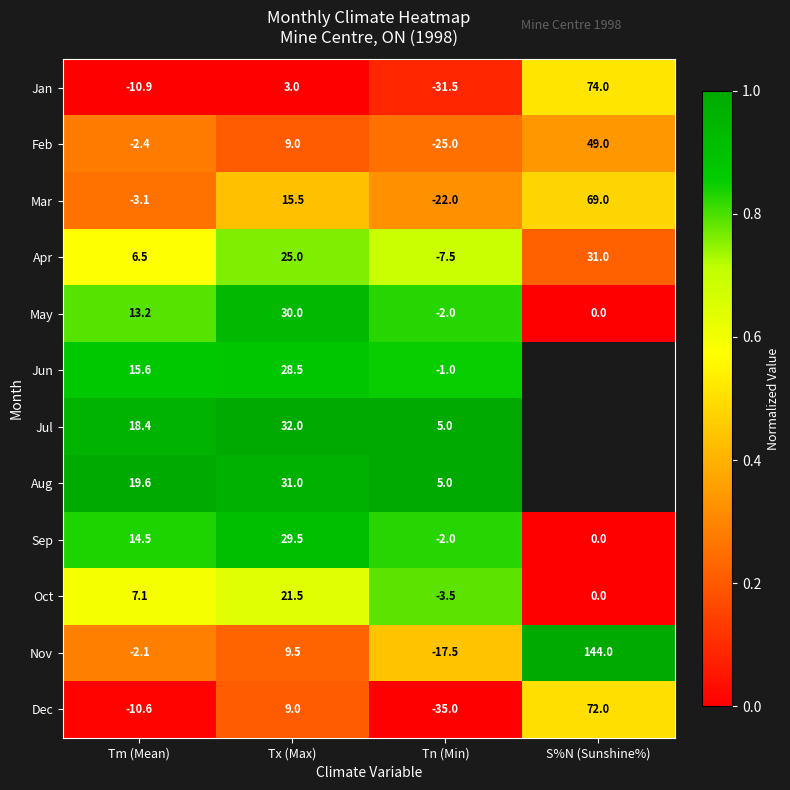

What is the difference between the maximum and minimum values in the Mar series?

91.0